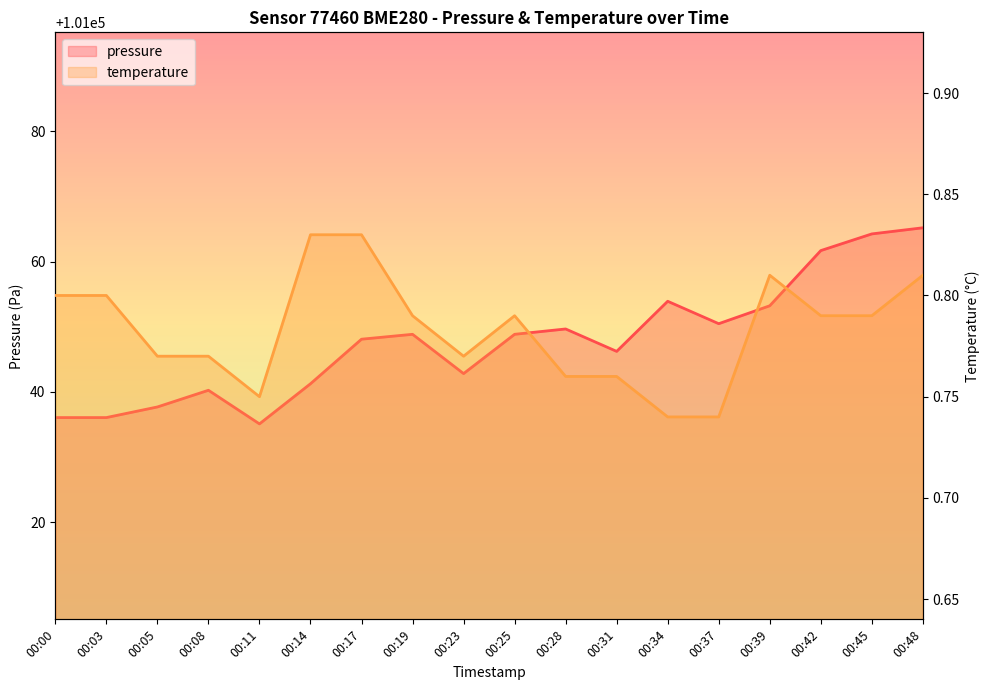

True or false: temperature_line has more than 2 points higher than both neighbors.

False